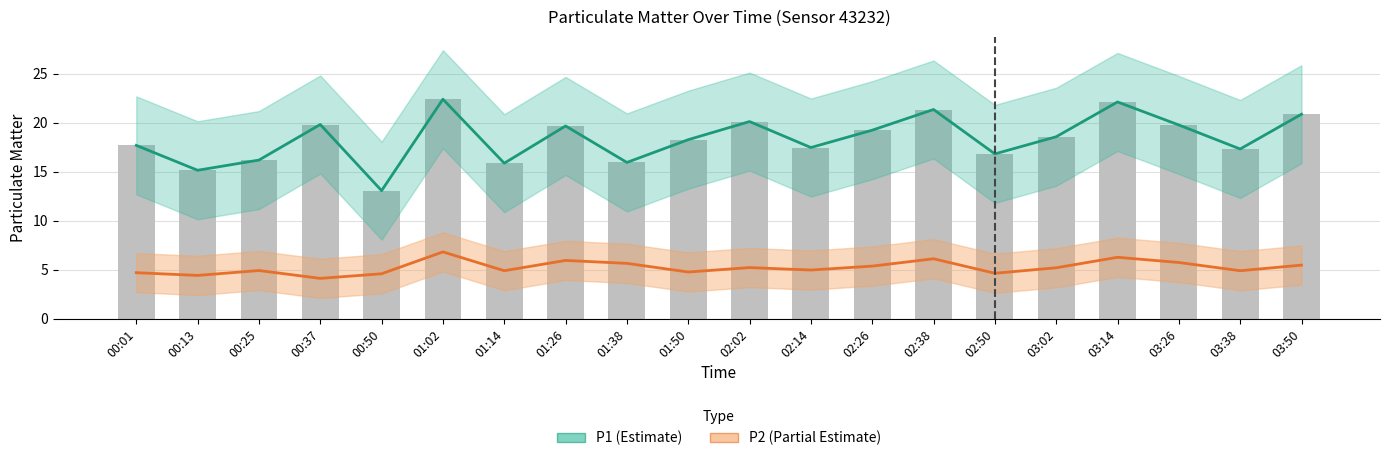

At which category does the chart reach its minimum across all series?

00:37